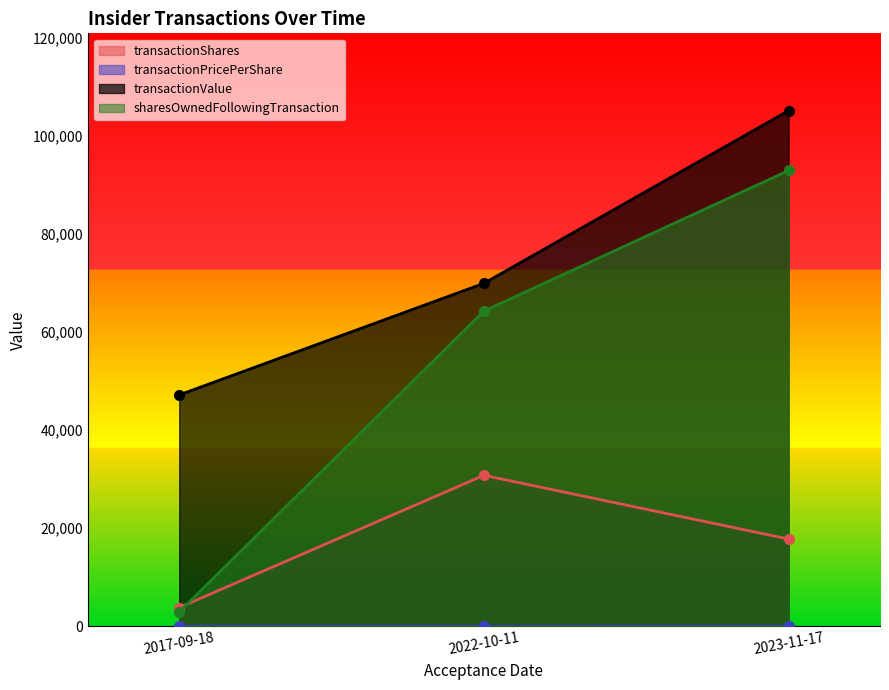

What is the total value across all series at 2017-09-18?

53962.3